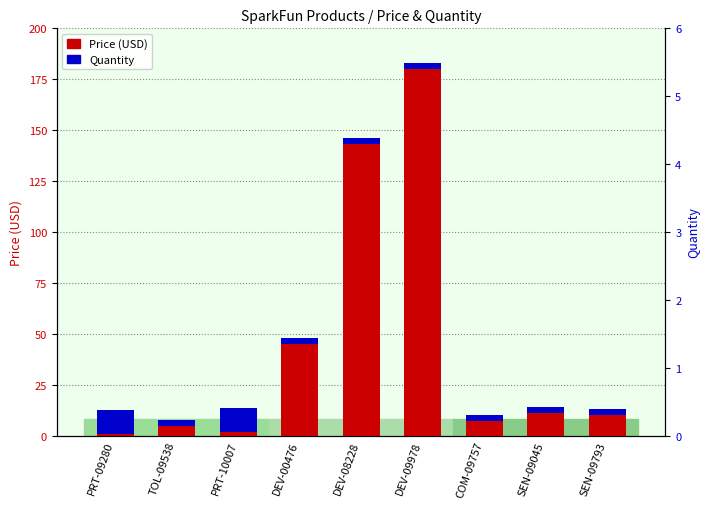

What is the label of the 7th bar from the right?

PRT-10007